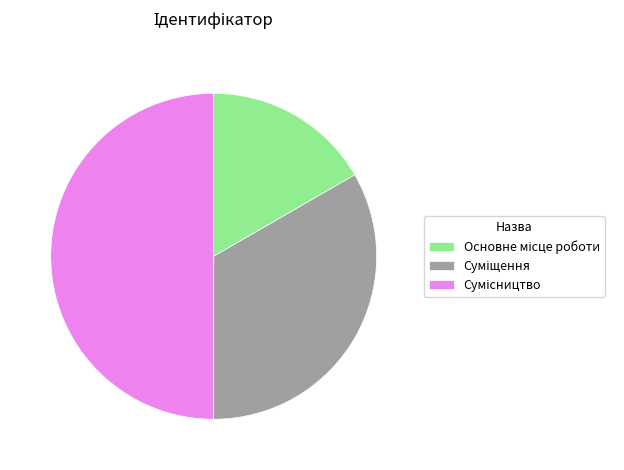

Rank the categories by value from highest to lowest.

Сумісництво, Суміщення, Основне місце роботи